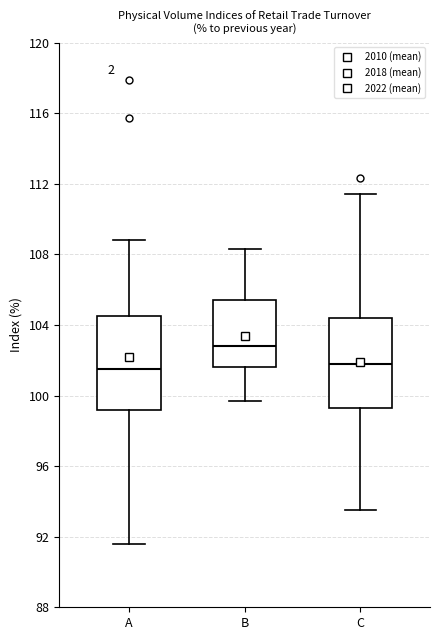

Reading left to right, read every box against the y-axis: the position of its median line, the range the box covers, and the ends of its whiskers. The values are not printed on the chart, so give them approximately, as read against the axis.

A: median 101.5, box 99.0 to 104.5, whiskers 91.5 to 109.0
B: median 103.0, box 101.5 to 105.5, whiskers 99.5 to 108.5
C: median 102.0, box 99.5 to 104.5, whiskers 93.5 to 111.5